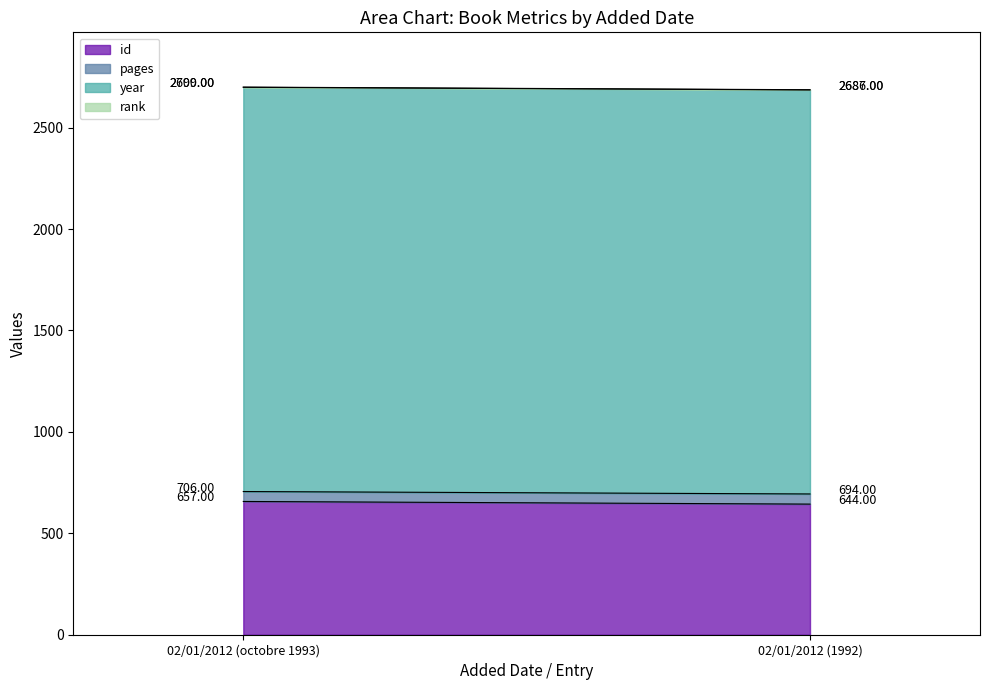

Rank the series by their maximum value, from lowest to highest.

rank, pages, id, year